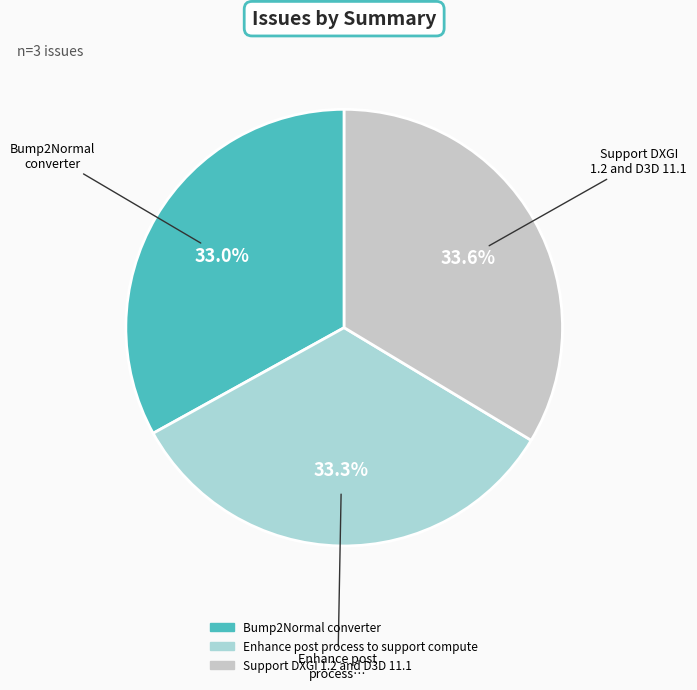

To the nearest percent, what portion does Support DXGI 1.2 and D3D 11.1 represent?

34%